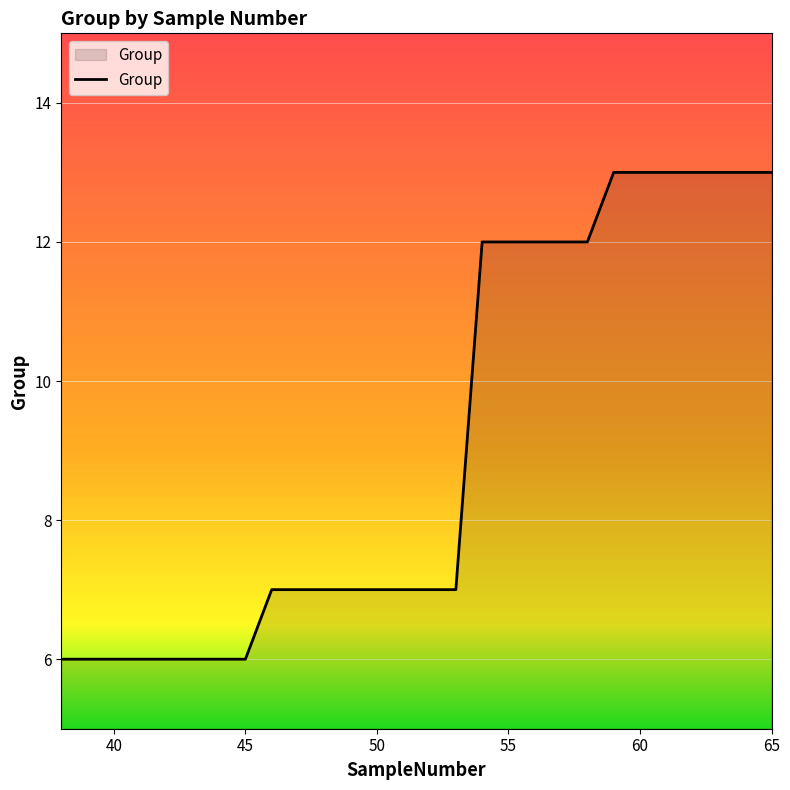

What is the greatest value displayed?

13